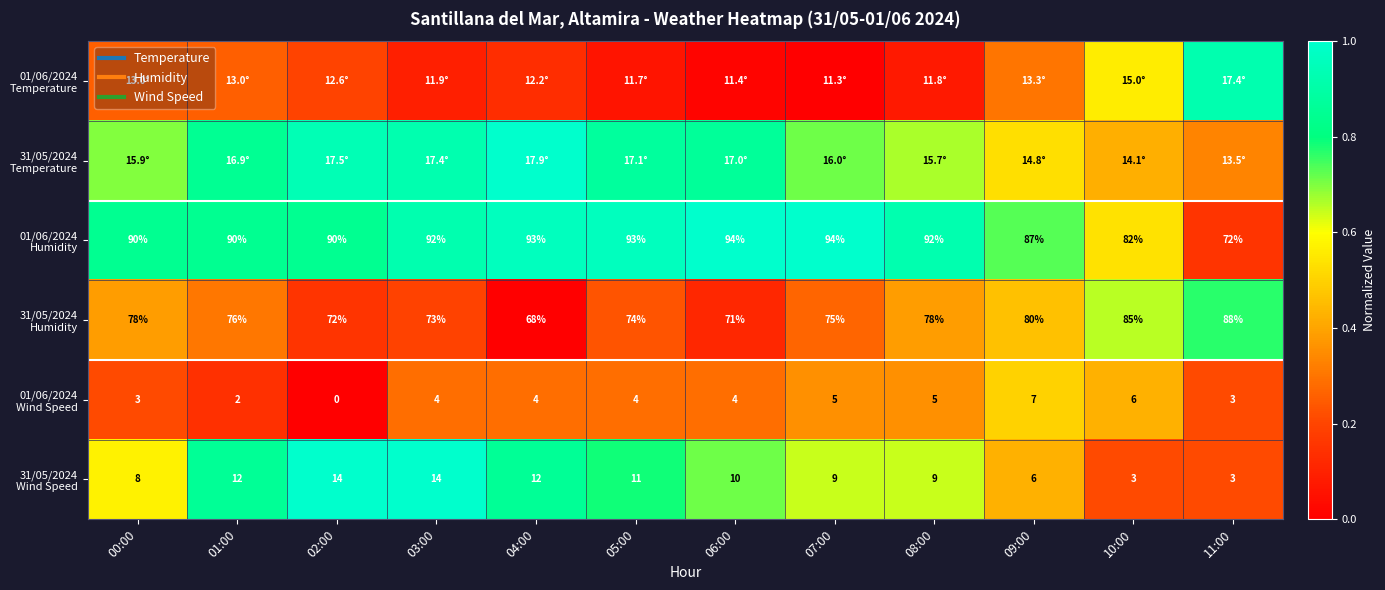

Rank the categories by 31/05/2024 Wind Speed value from lowest to highest.

10:00, 11:00, 09:00, 00:00, 07:00, 08:00, 06:00, 05:00, 01:00, 04:00, 02:00, 03:00